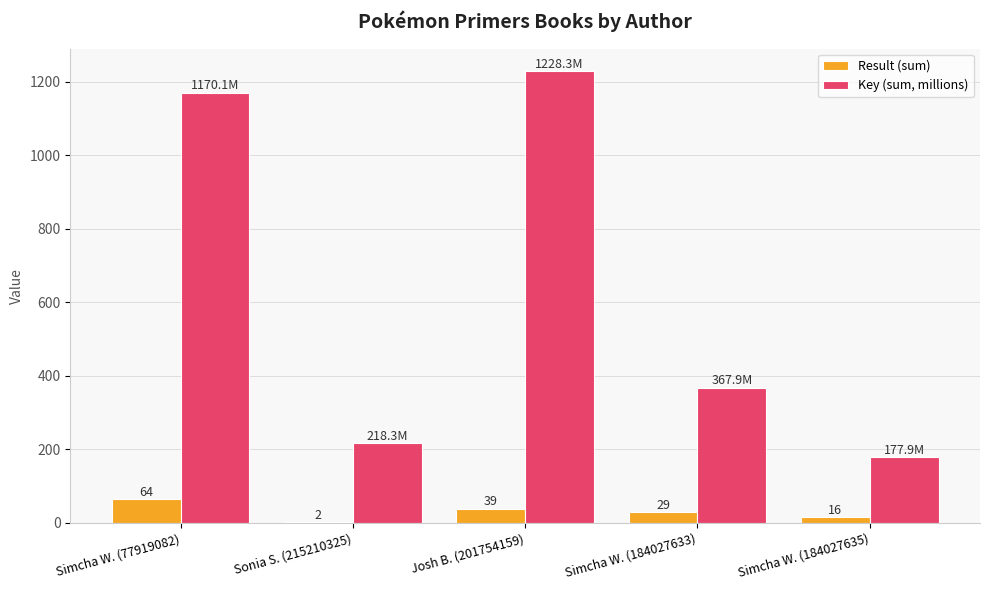

What is the sum of the Result (sum) values at Simcha W. (77919082) and Simcha W. (184027633)?

93.0